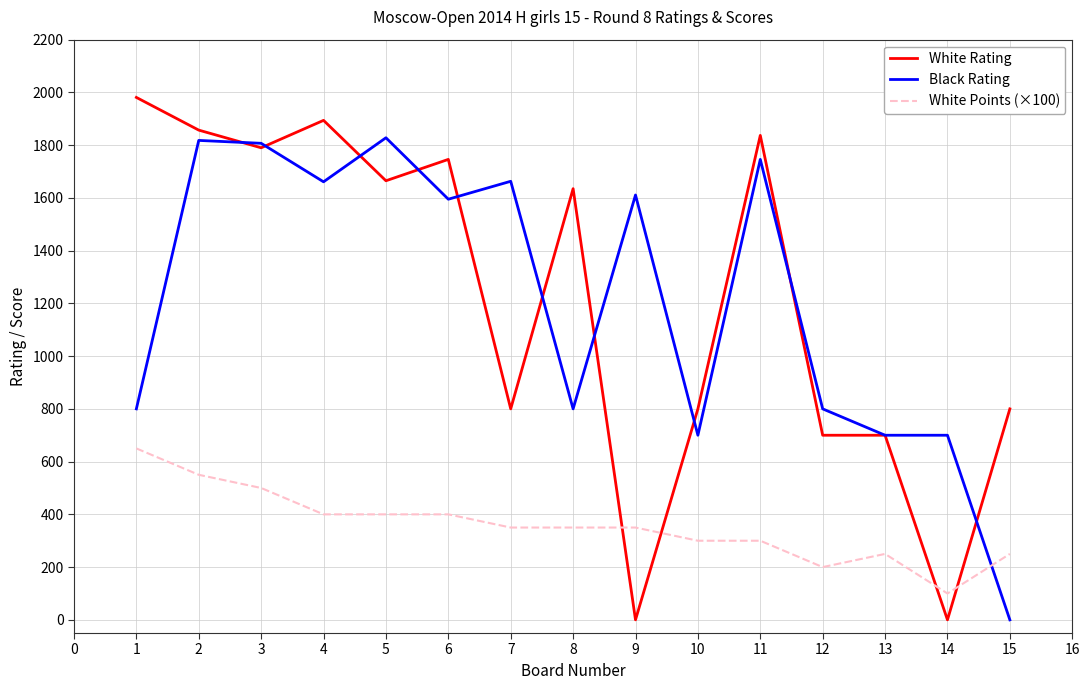

Which series has the widest spread of values?

White Rating